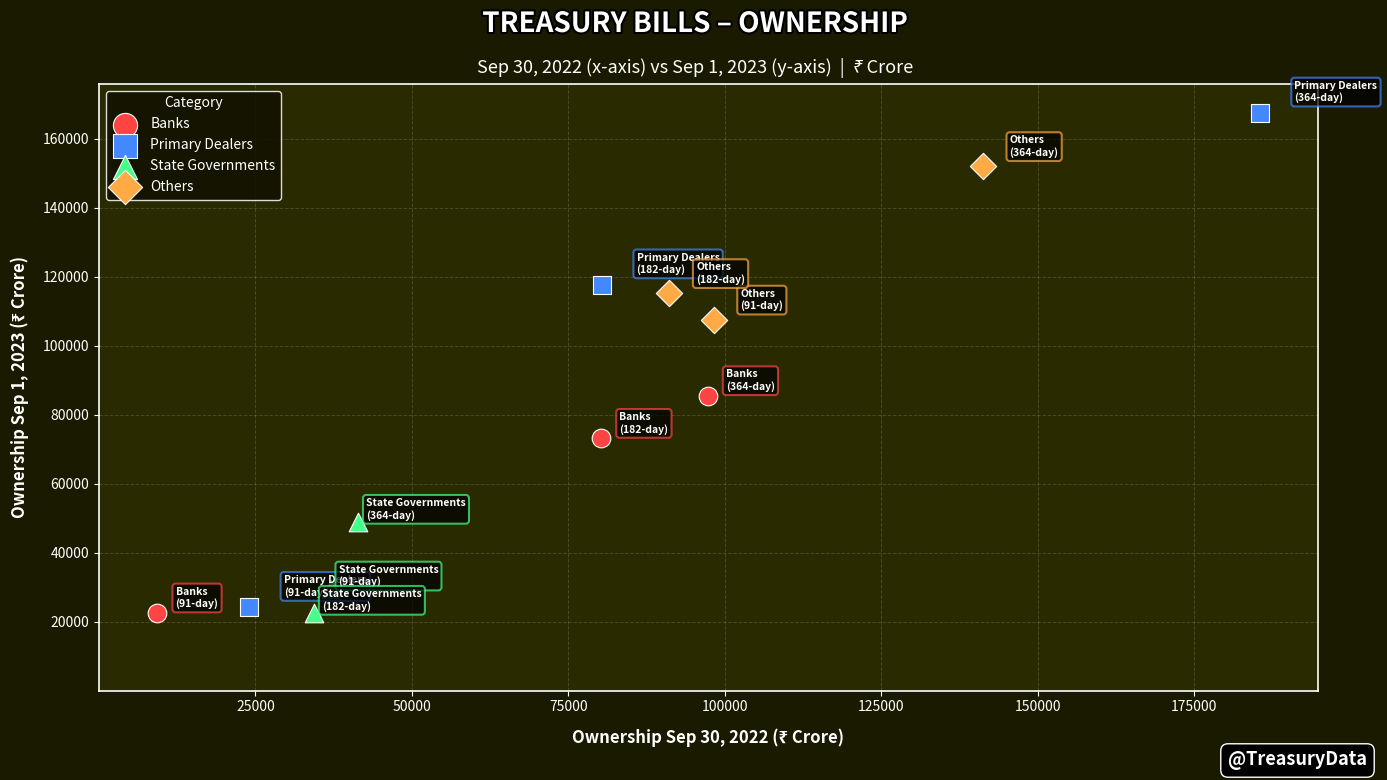

What are all the series names shown in the legend?

Banks, Primary Dealers, State Governments, Others